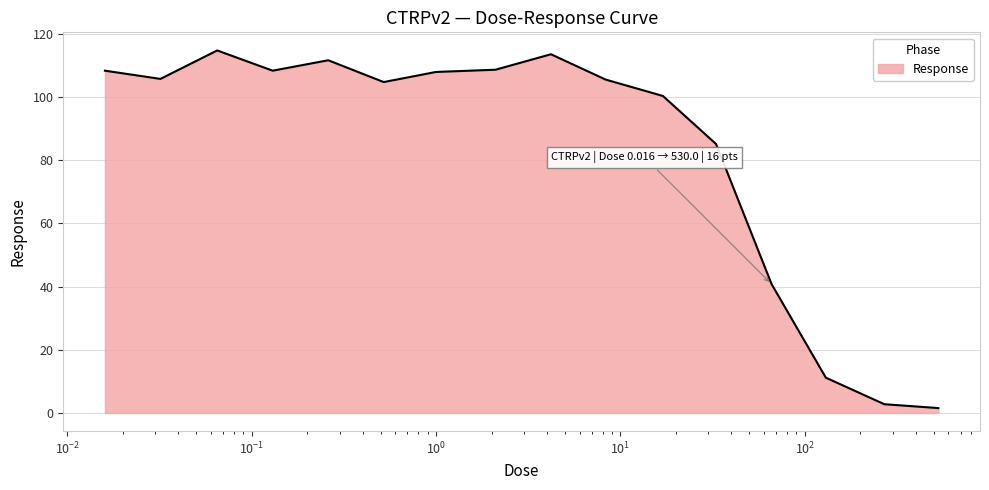

List the labels in order of value, largest first.

0.065, 4.2, 0.26, 2.1, 0.016, 0.13, 1.0, 0.032, 8.3, 0.52, 17.0, 33.0, 66.0, 130.0, 270.0, 530.0